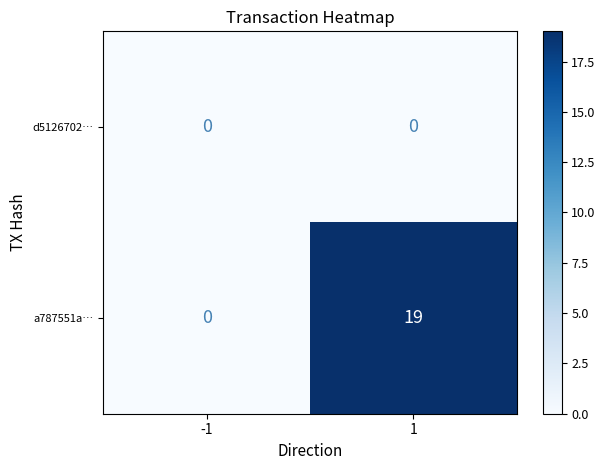

Reading right to left, extract all data points from this chart.

d5126702…: 0	0
a787551a…: 19	0